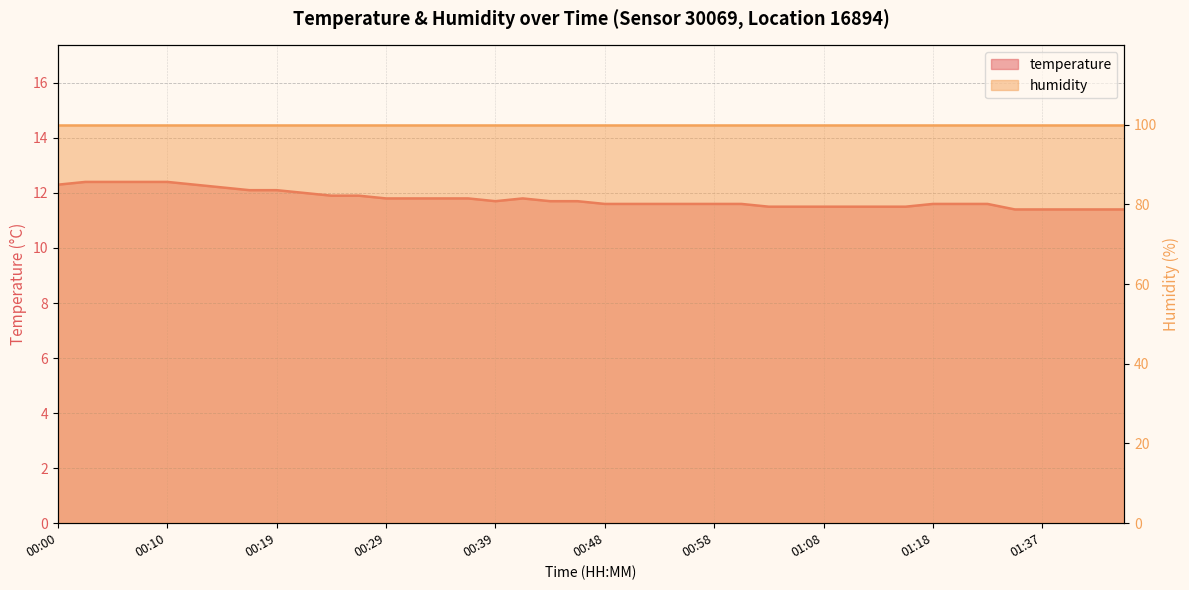

What is the value of the 20th point from the left?

11.7